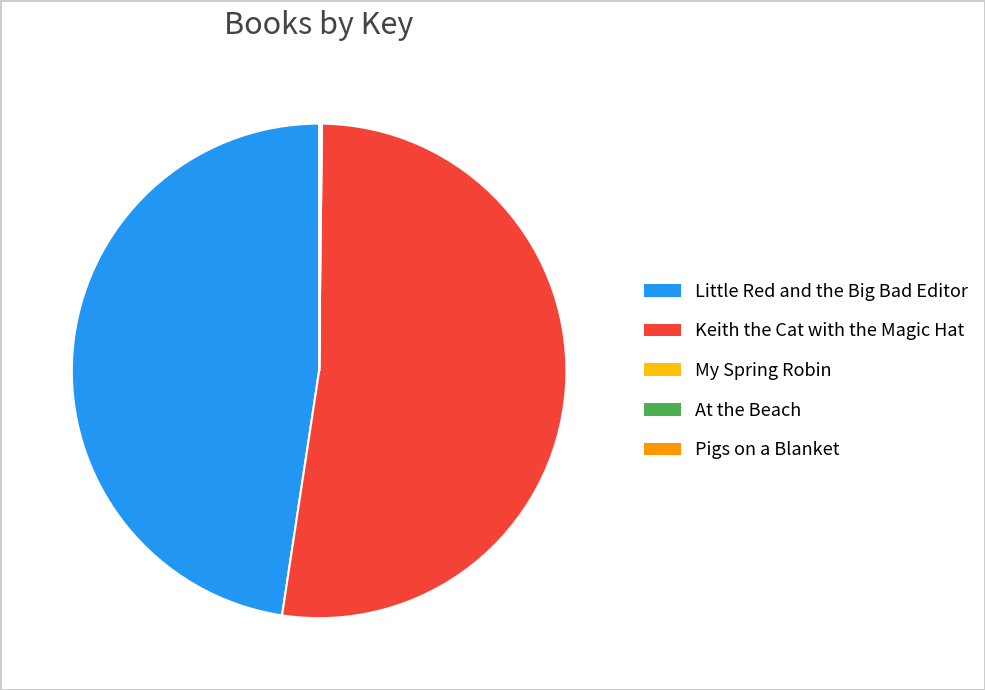

Does Keith the Cat with the Magic Hat represent more than half of the total?

Yes